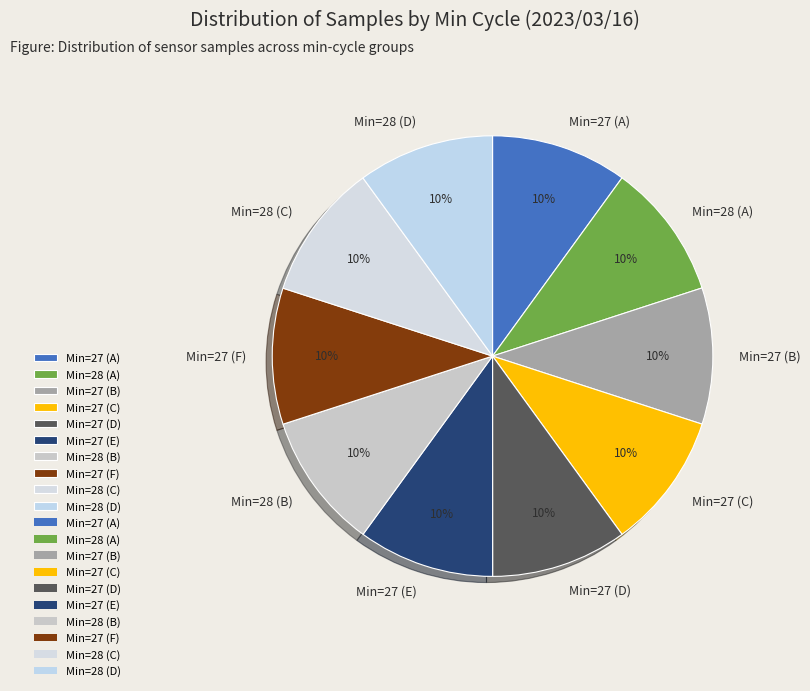

Is it true that Min=27 (D) is 23% of the pie?

False